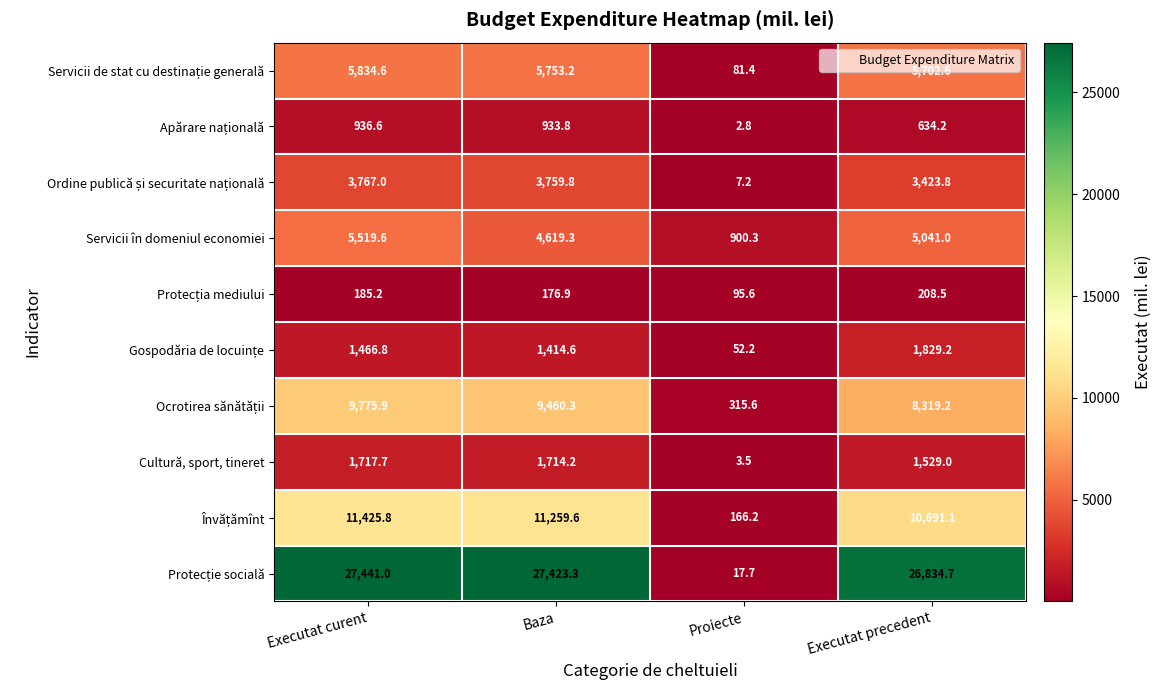

Between Executat curent and Baza, which series saw the biggest shift?

Servicii în domeniul economiei